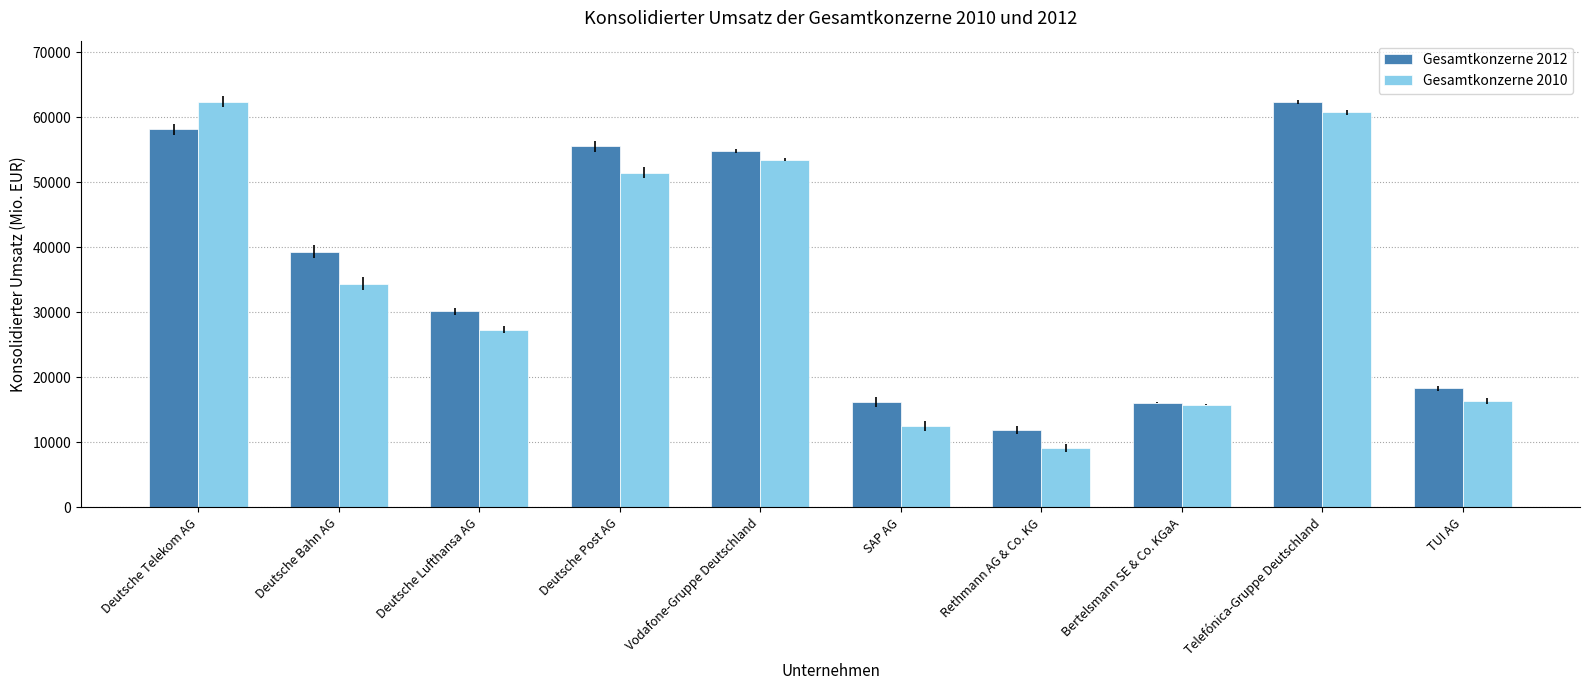

Which series has the largest range (max minus min)?

Gesamtkonzerne 2010